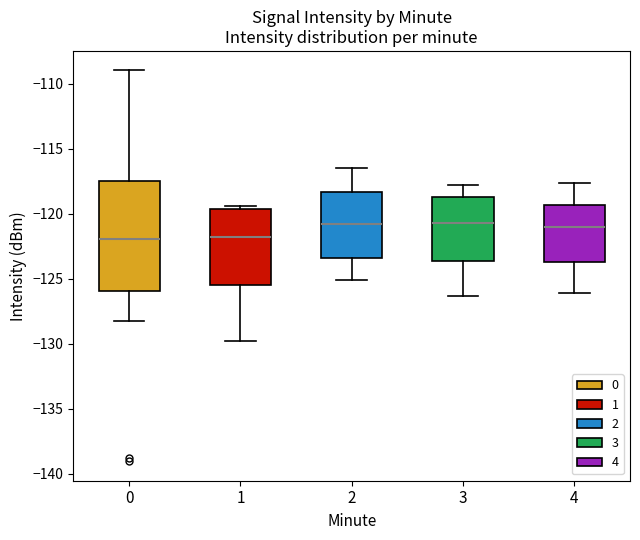

Where does the lower whisker of the box at x = 4 end on the y-axis? The values are not printed on the chart, so give them approximately, as read against the axis.

-126.0